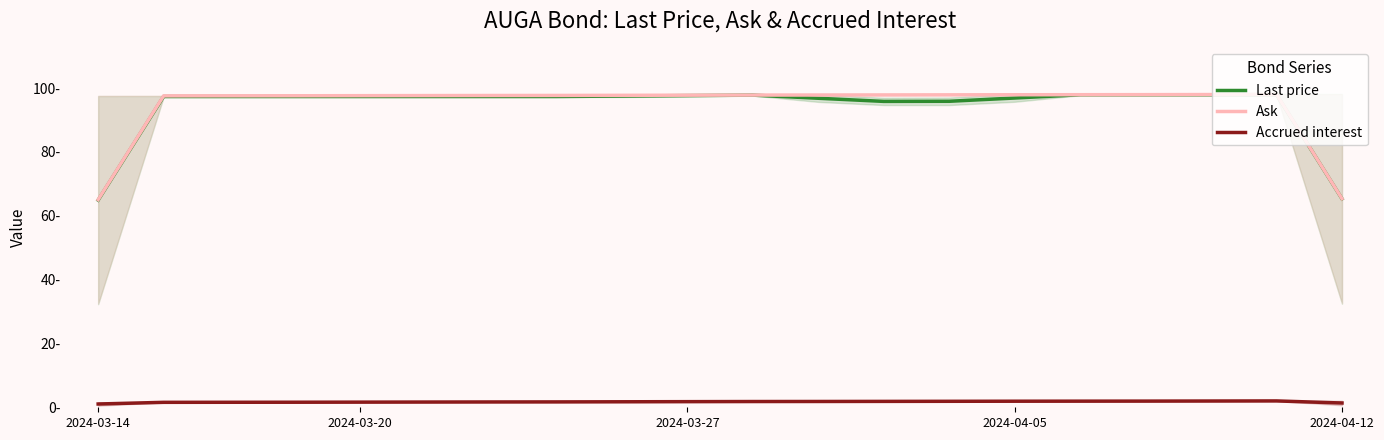

What is the value of the Last price point at the 19th from the left?

97.9